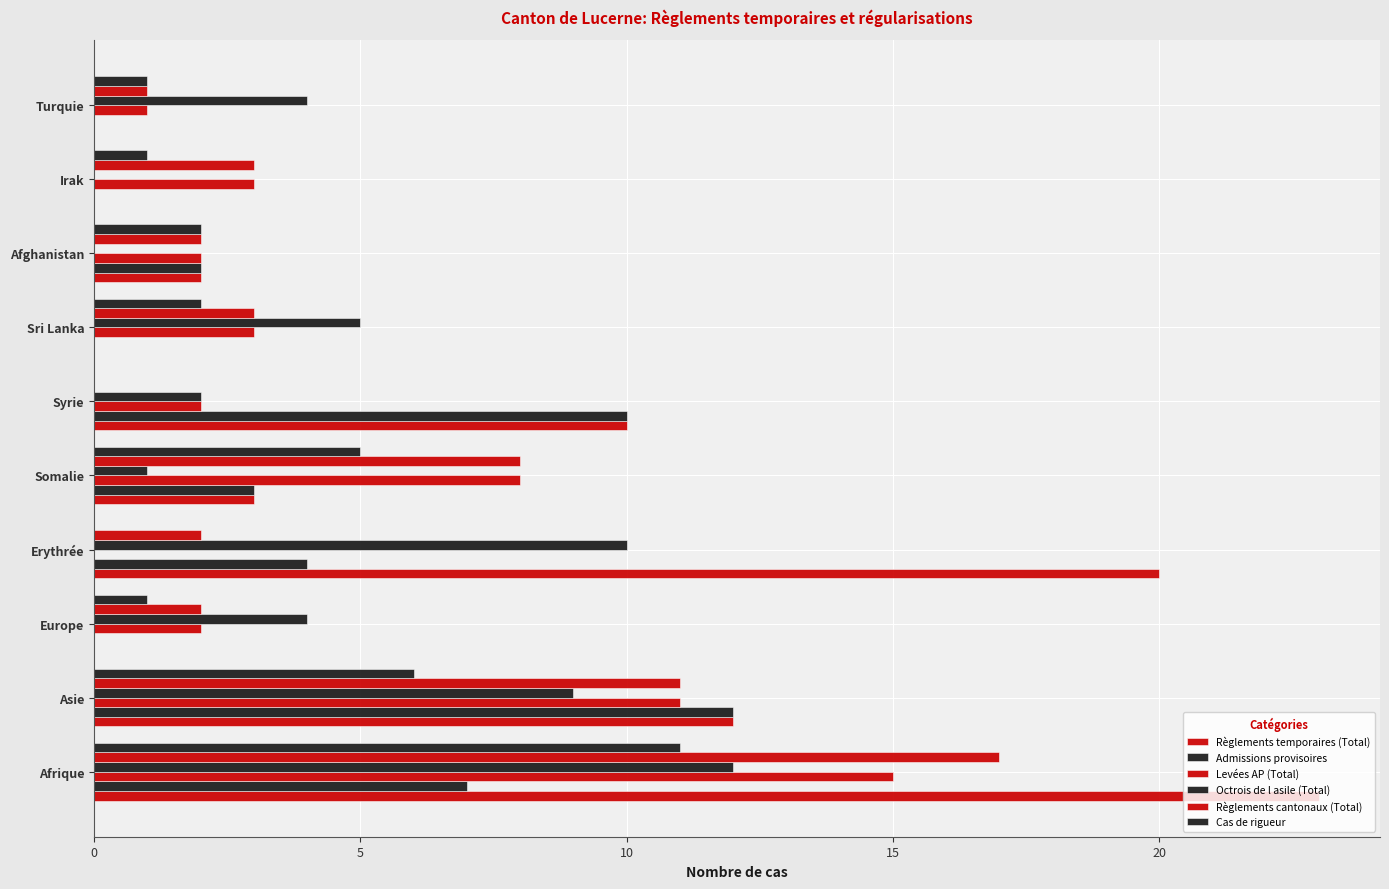

How many data points does each series have?

10